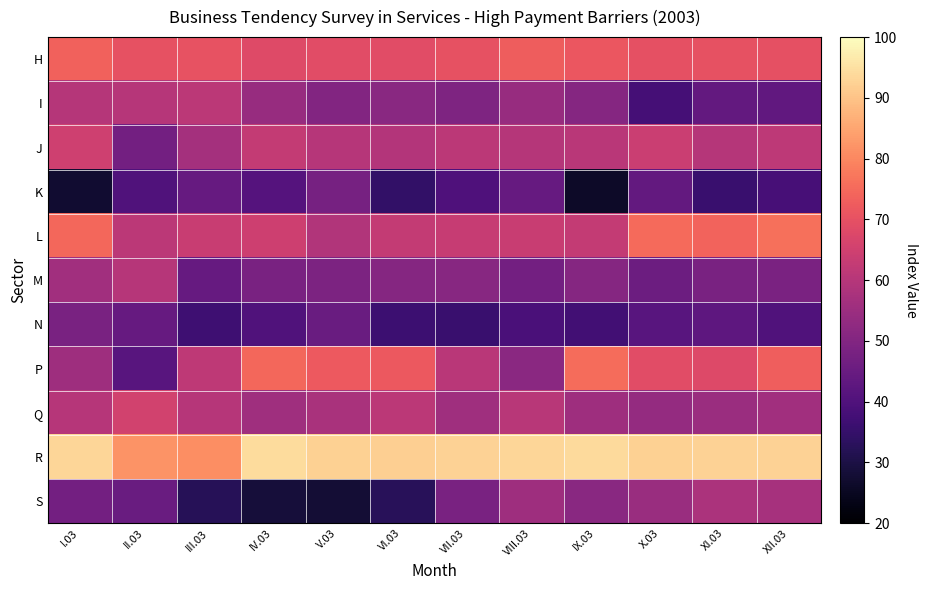

Rank the series at V.03 from lowest to highest value.

S, N, K, M, I, Q, L, J, H, P, R